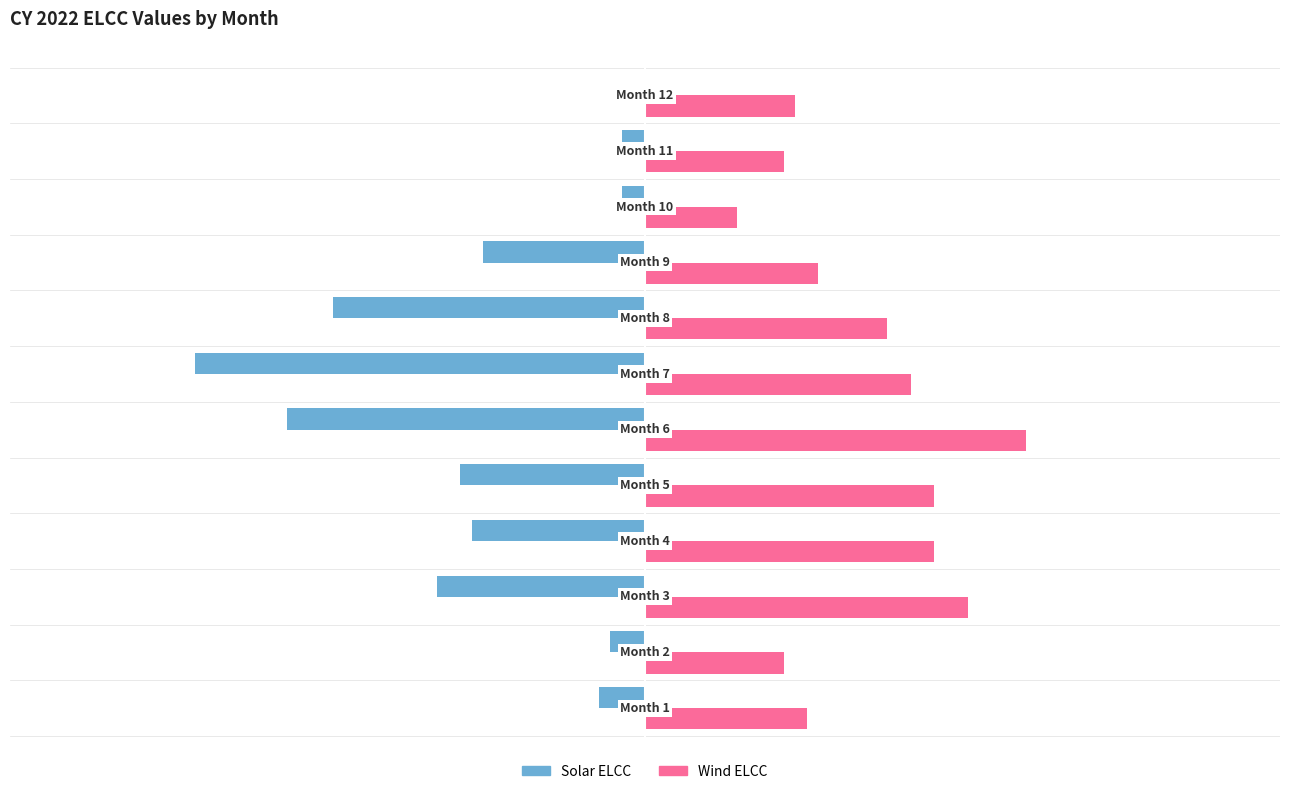

What are all the series names shown in the legend?

Solar ELCC, Wind ELCC